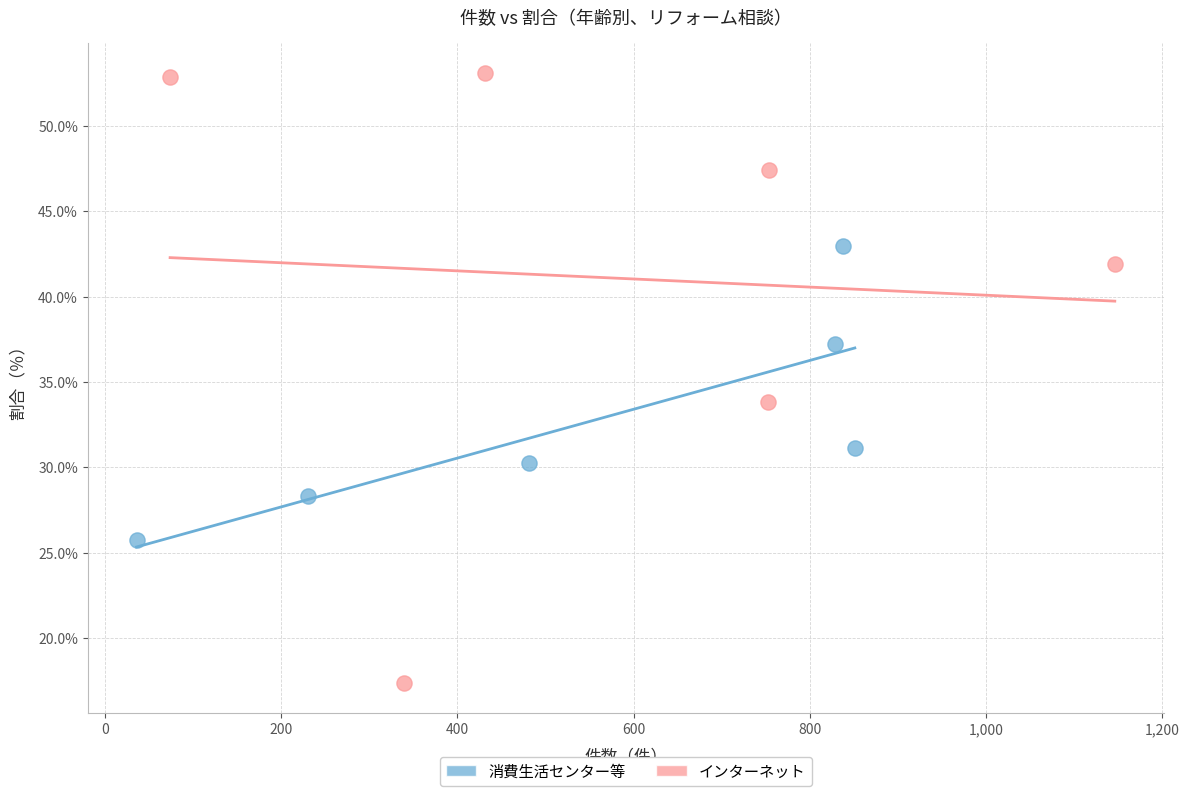

Which series reaches the maximum Y coordinate?

インターネット